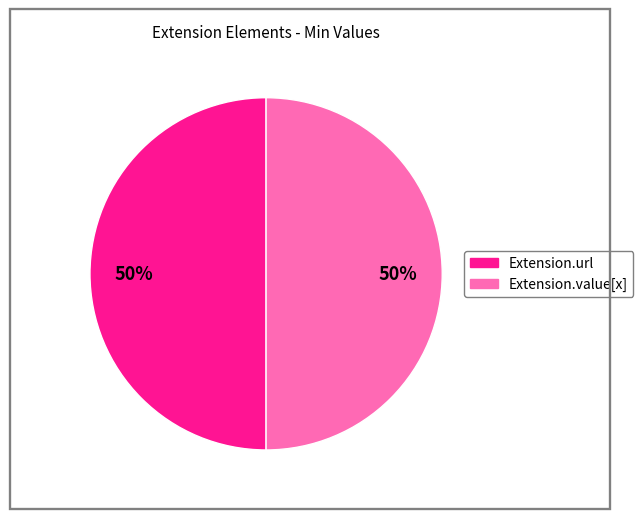

To the nearest percent, what is the average slice percentage?

50%